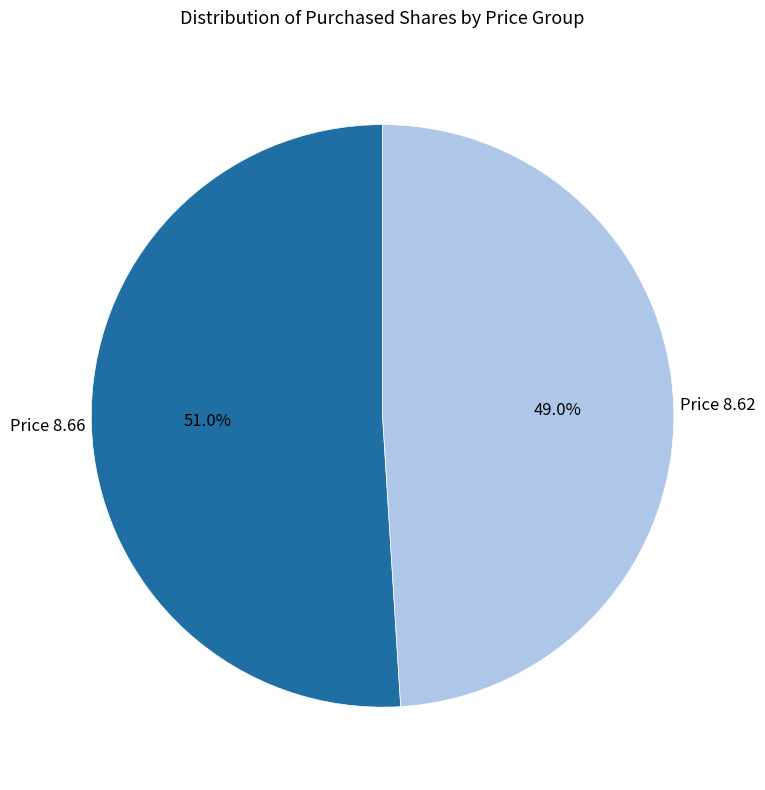

How many segments does this pie chart have?

2